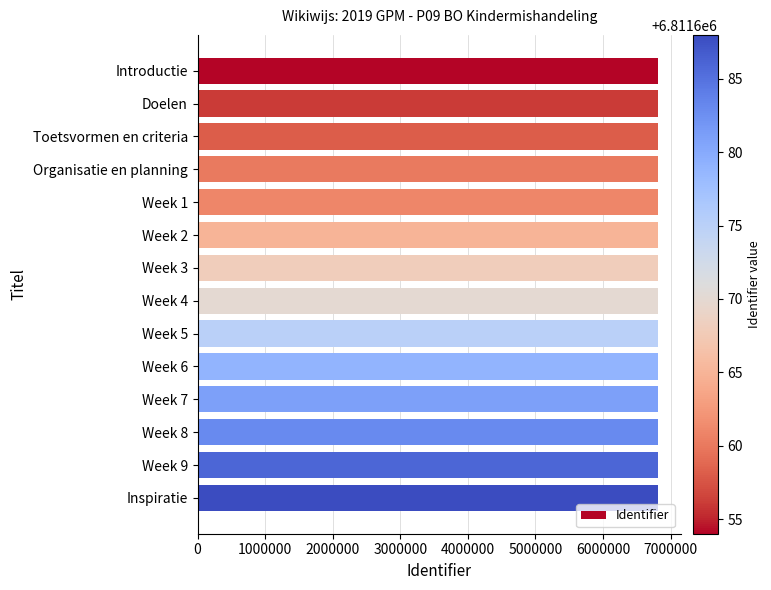

Count the number of data series in this chart.

1